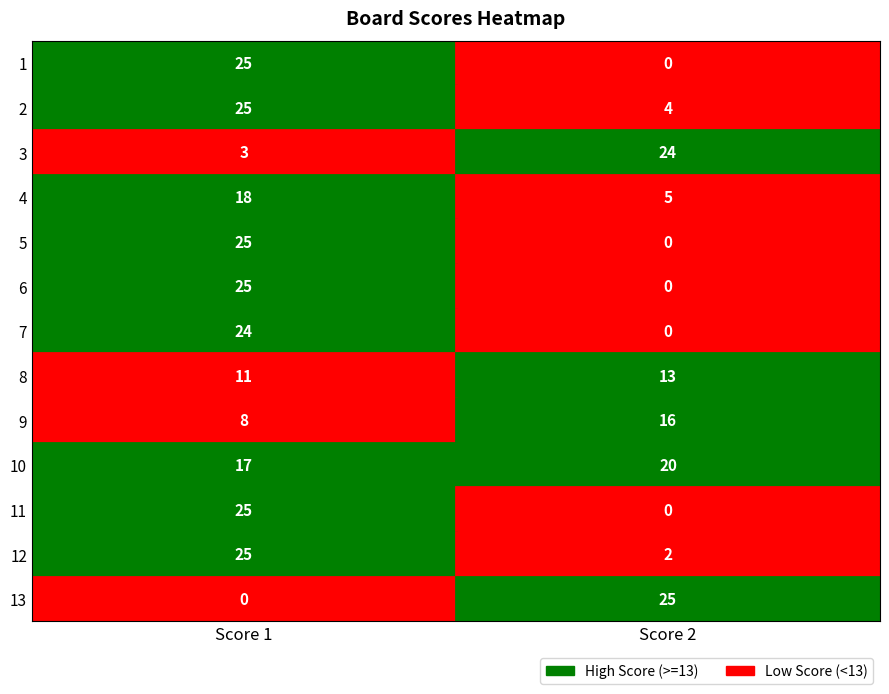

How many 8 values are between 11 and 13?

2